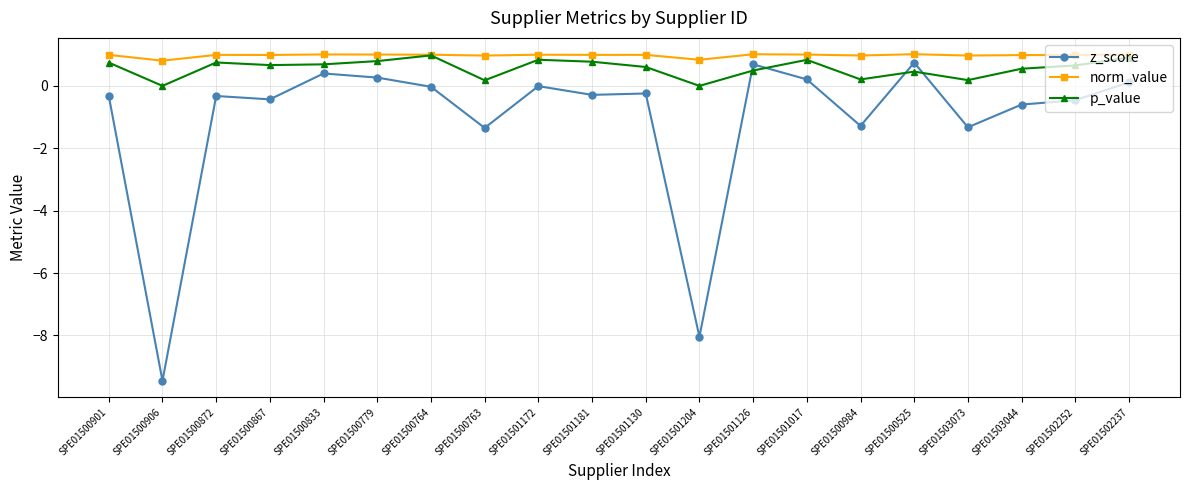

Which series has the largest range (max minus min)?

z_score